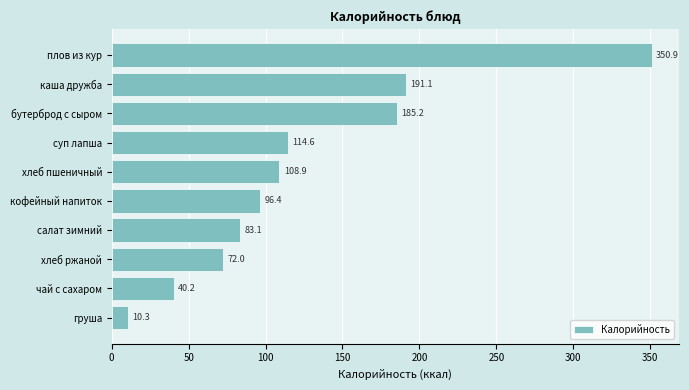

What is the sum of all values?

1252.7